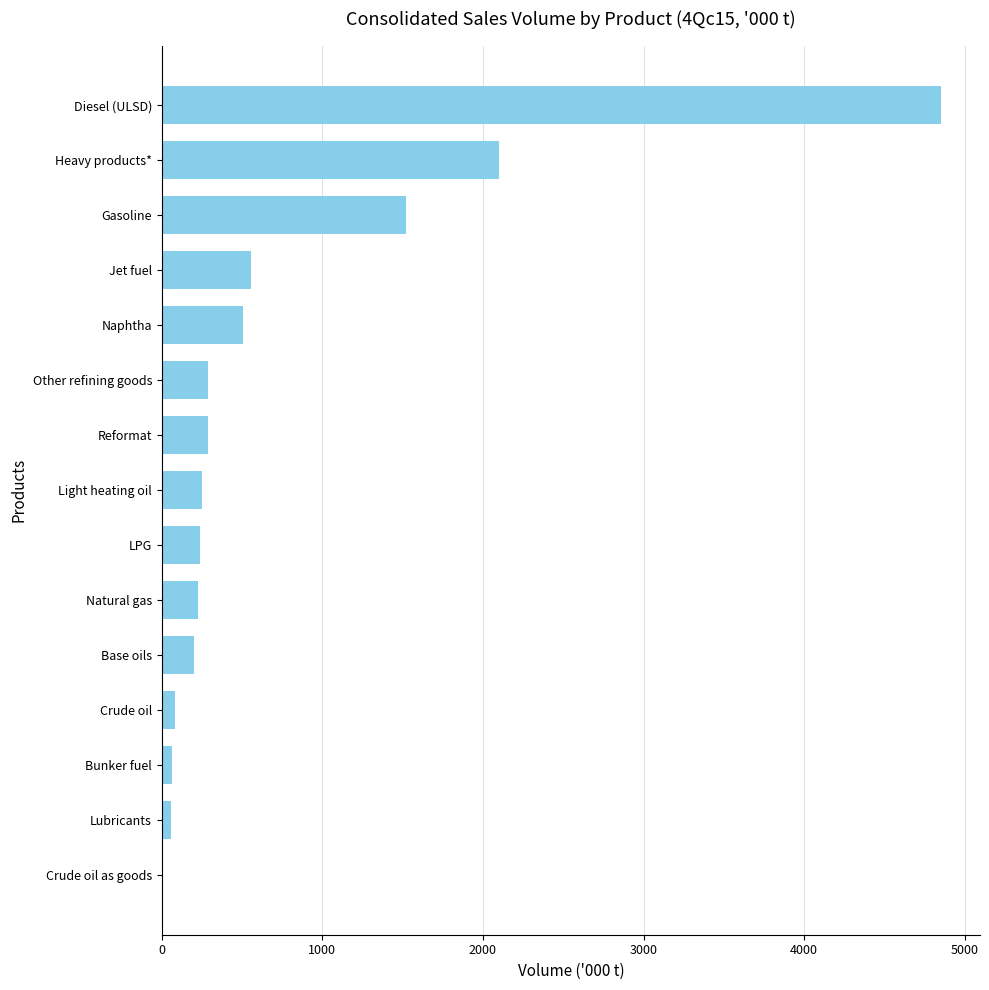

What is the maximum value shown in the chart?

4852.8